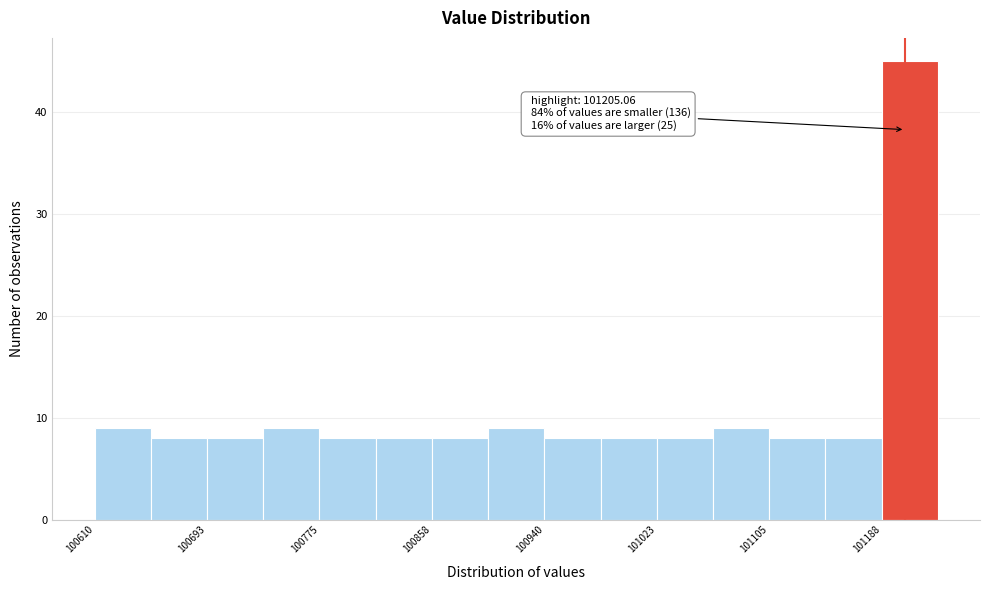

Which range on the x-axis has the tallest bar?

101190 to 101230